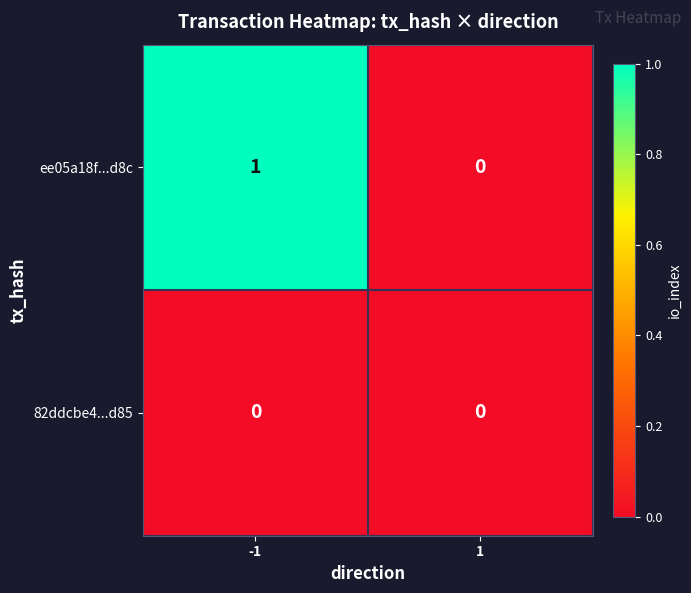

What is the greatest value displayed?

1